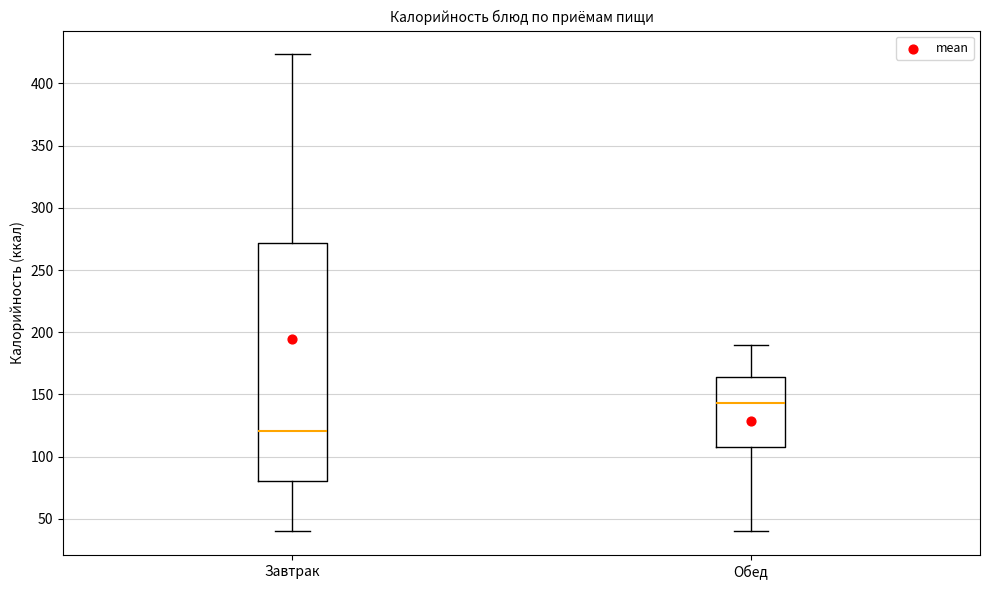

Which box is the tallest, from its lower edge to its upper edge?

Завтрак